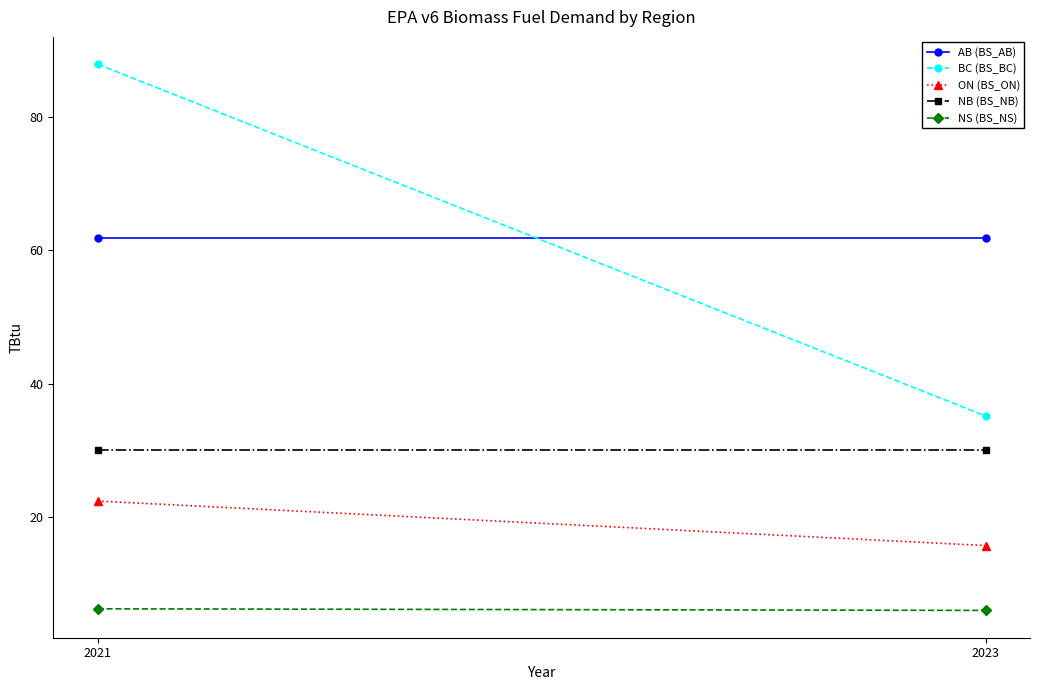

Reading left to right, extract all data points from this chart.

AB (BS_AB): 61.8	61.8
BC (BS_BC): 87.9	35.1
ON (BS_ON): 22.4	15.7
NB (BS_NB): 30.1	30.1
NS (BS_NS): 6.2	6.0